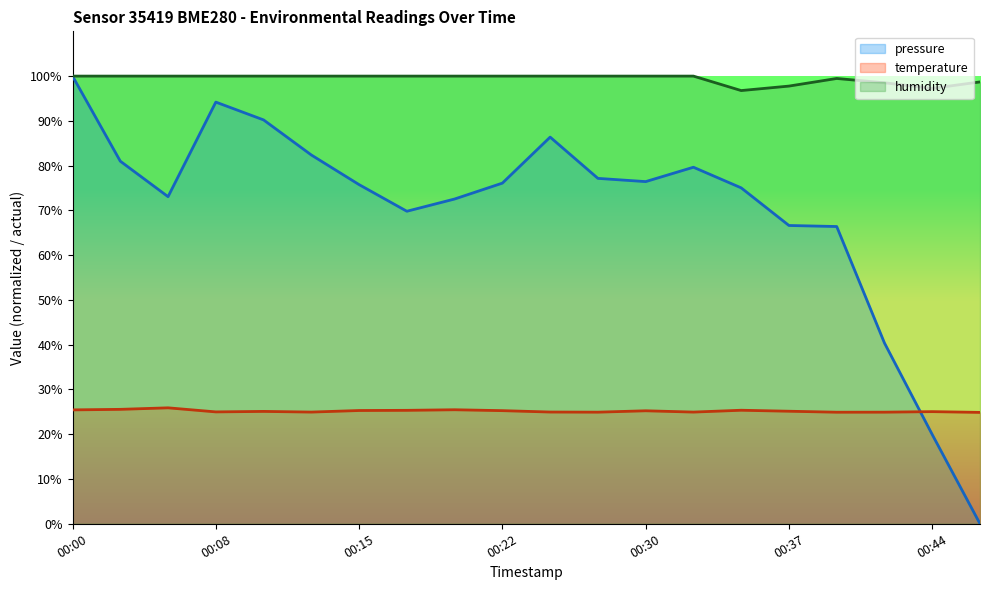

True or false: humidity and pressure cross at least once.

False